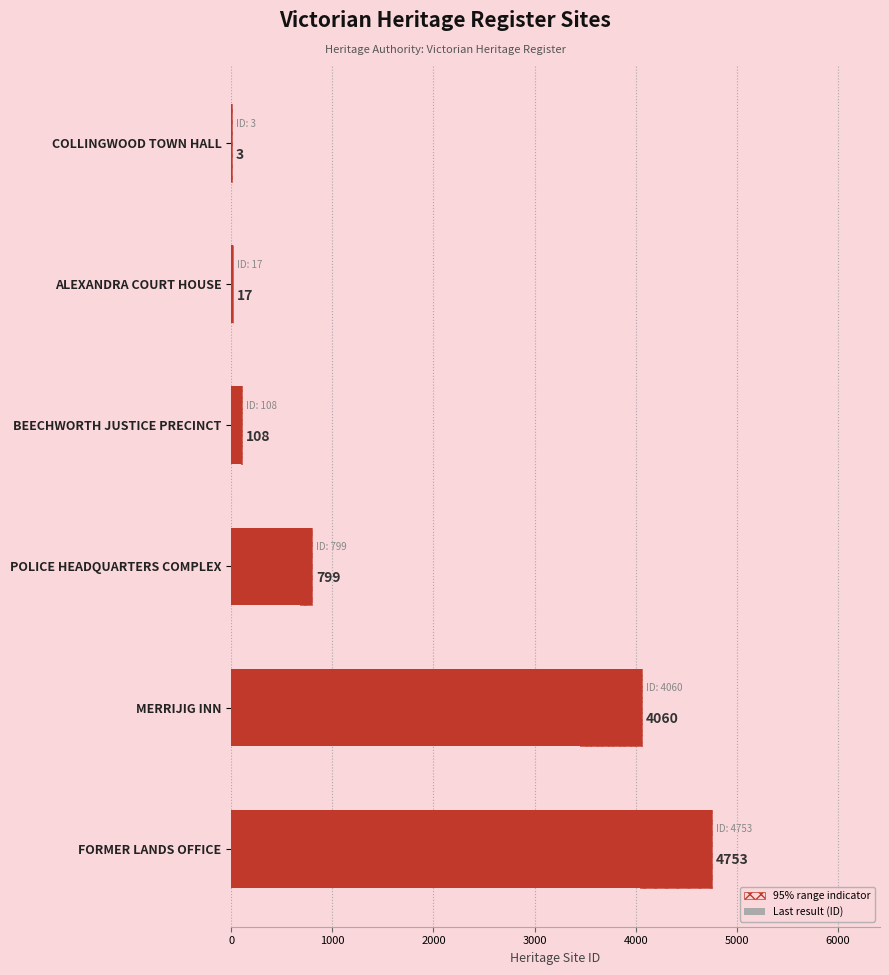

How many data points are less than 799?

3